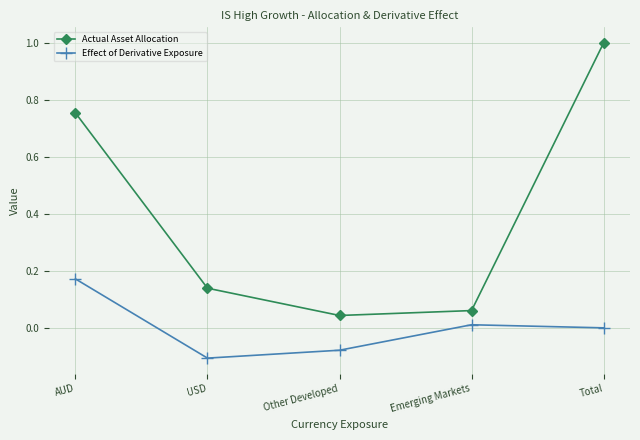

At how many categories does at least one series exceed 0?

5